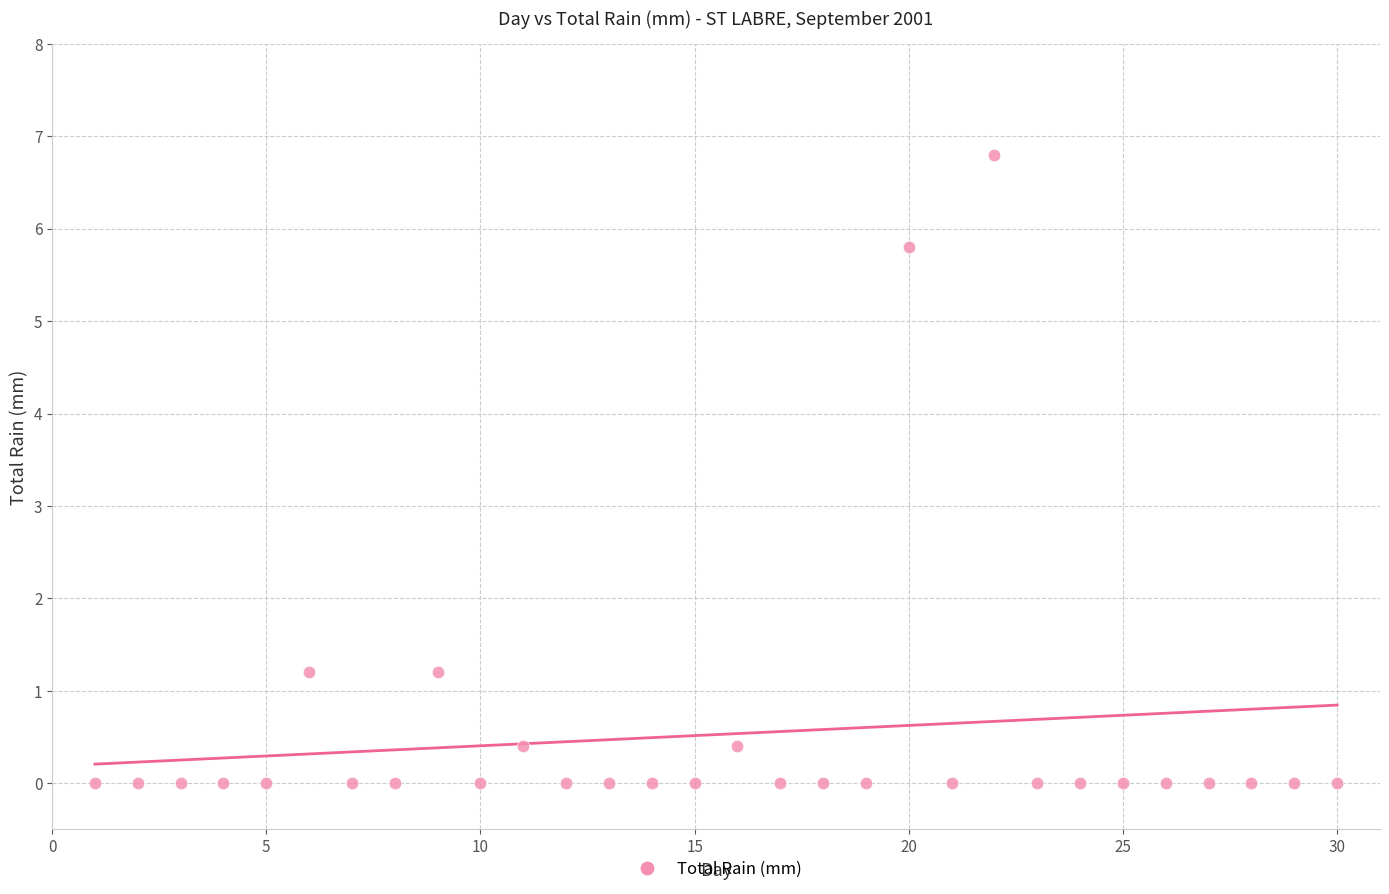

What is the range of Y values (max minus min)?

6.8